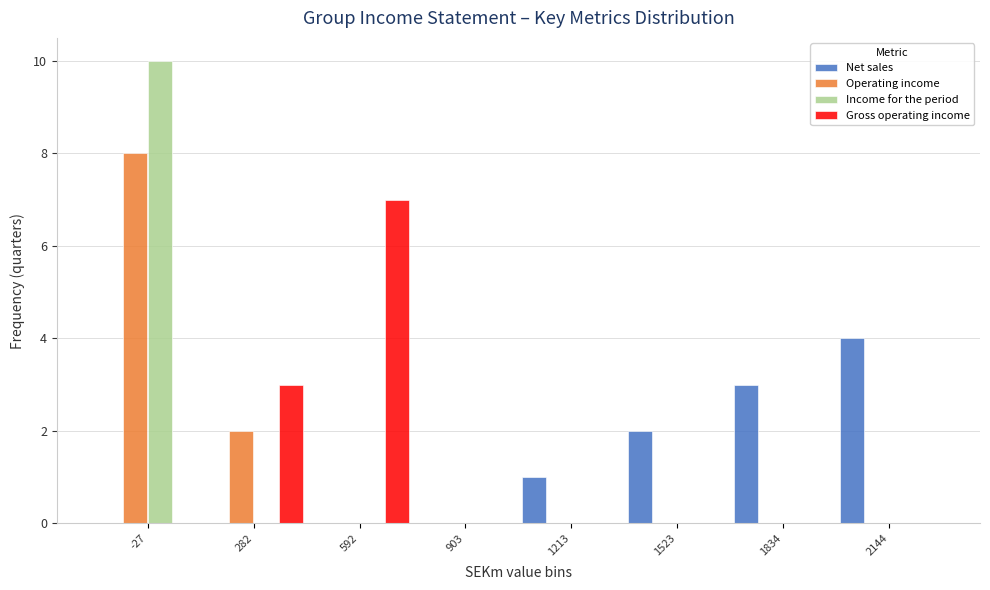

True or false: Gross operating income has a value of 5 at 282.

False